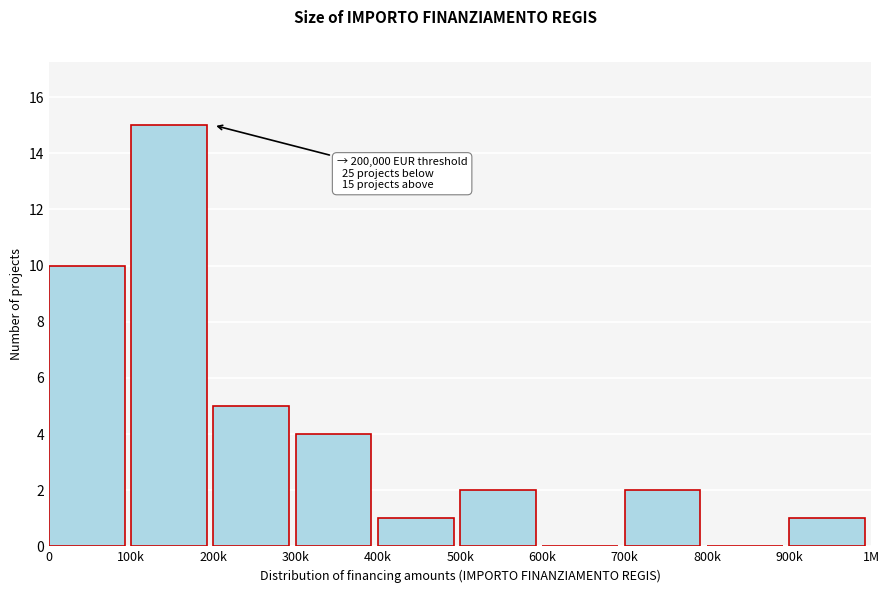

Reading right to left, list all the values displayed in this chart.

900k=1	800k=0	700k=2	600k=0	500k=2	400k=1	300k=4	200k=5	100k=15	0=10